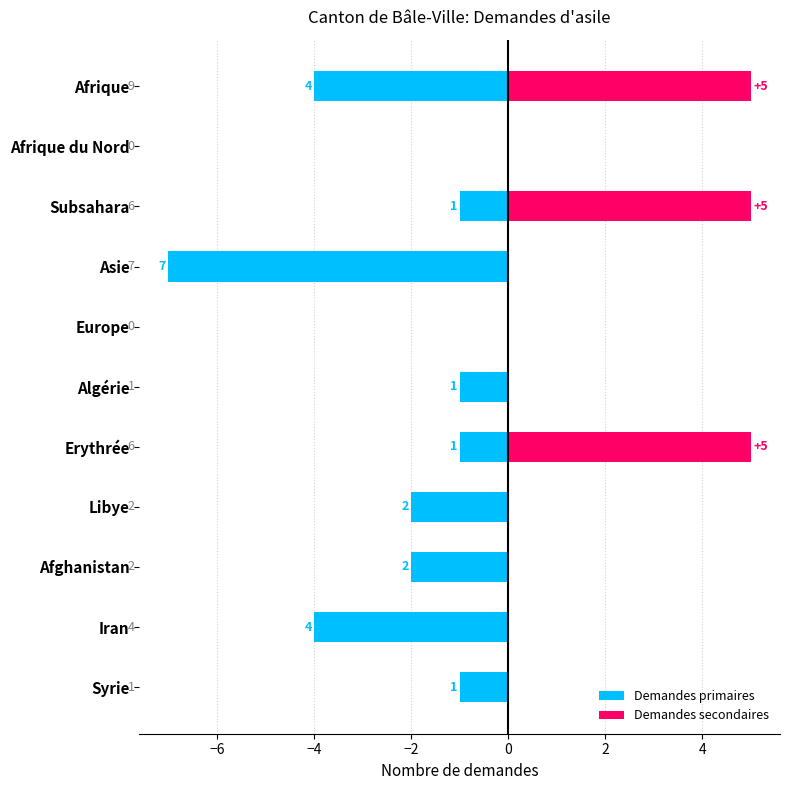

What is the minimum value for Demandes primaires?

-7